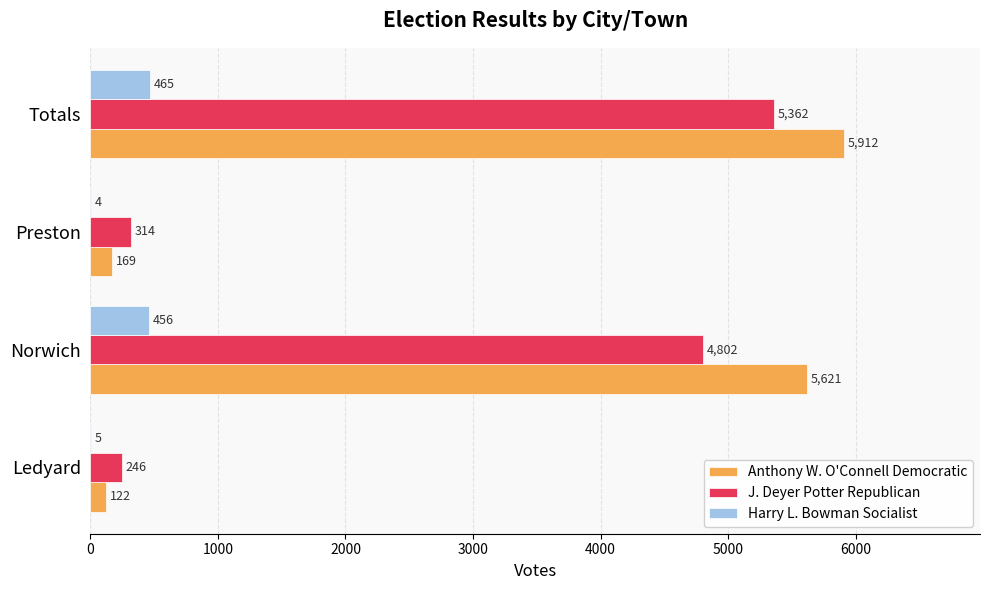

Read the J. Deyer Potter Republican value at Totals.

5362